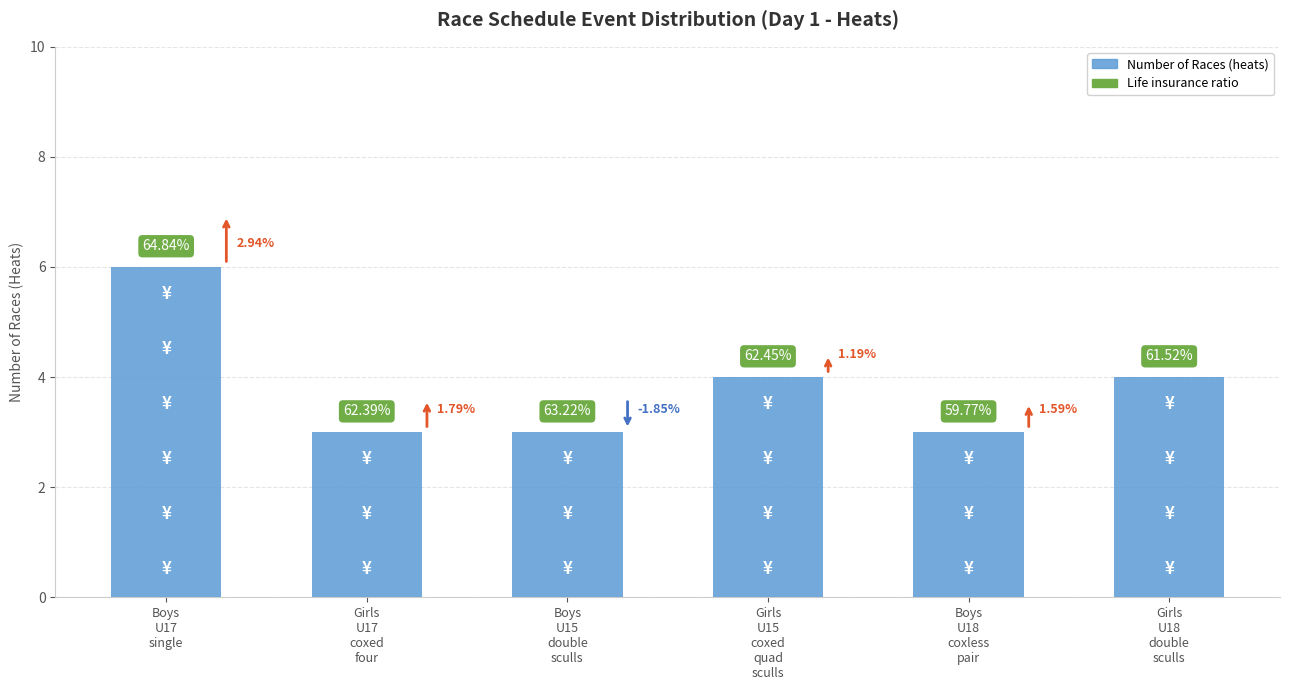

What position from the right is Girls
U17
coxed
four?

5